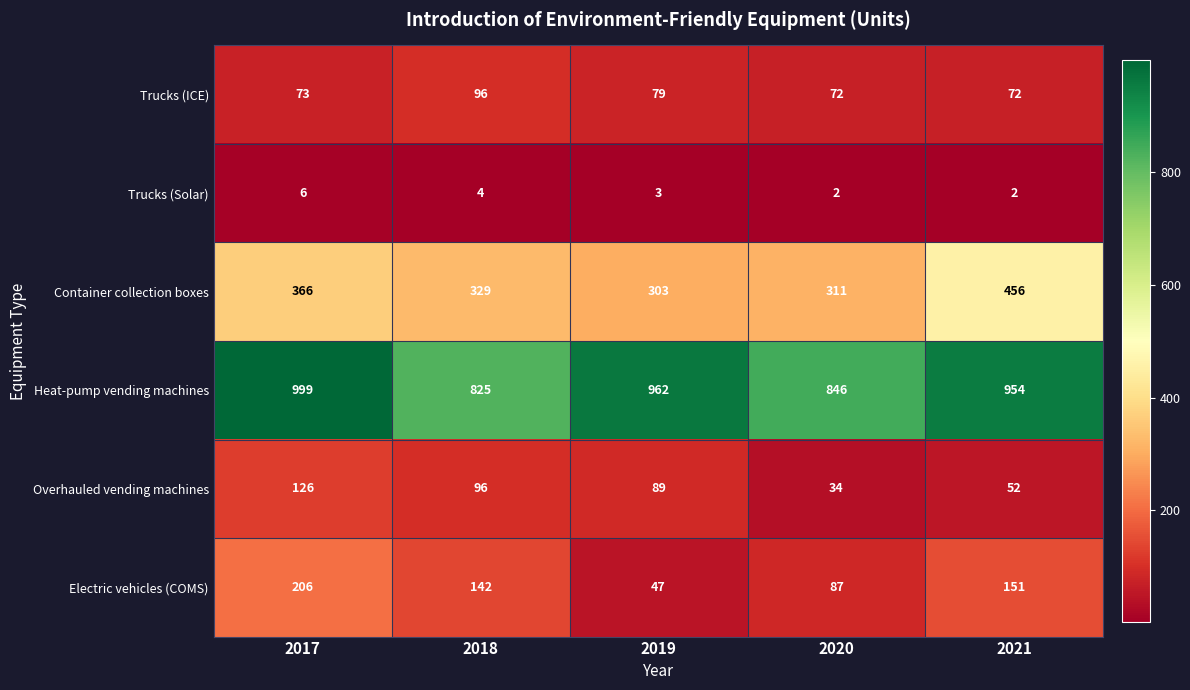

Is it true that Heat-pump vending machines equals 1429 at 2021?

False